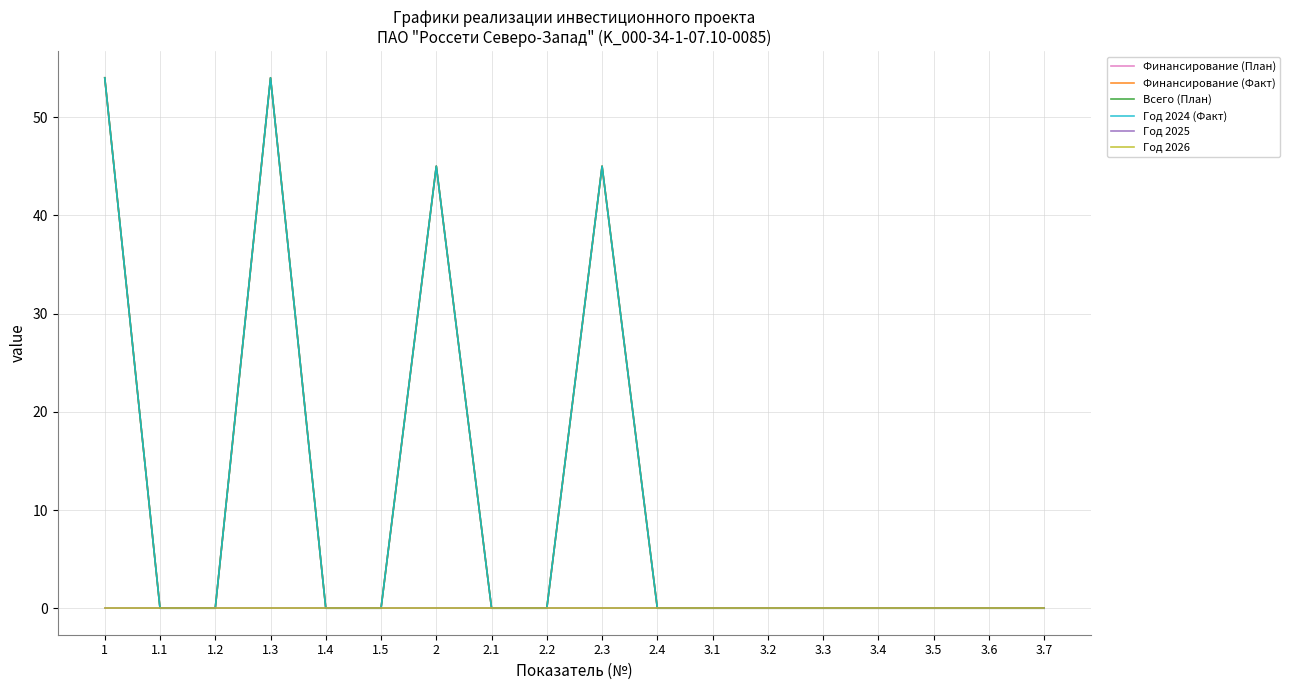

Which series has the largest total across all categories?

Финансирование (План)